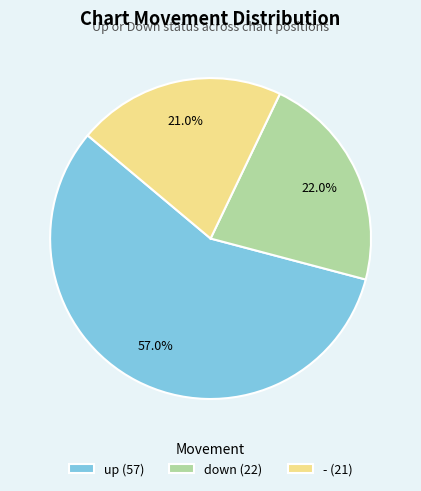

Between down (22) and - (21), which is larger?

down (22)